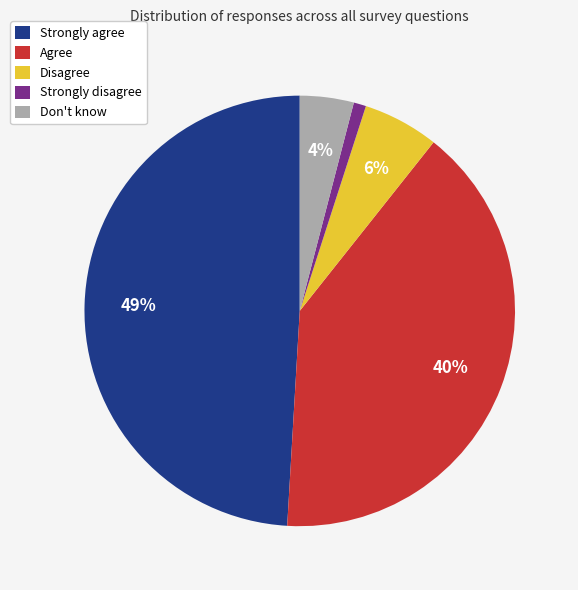

Is there any slice that represents more than half of the pie?

No